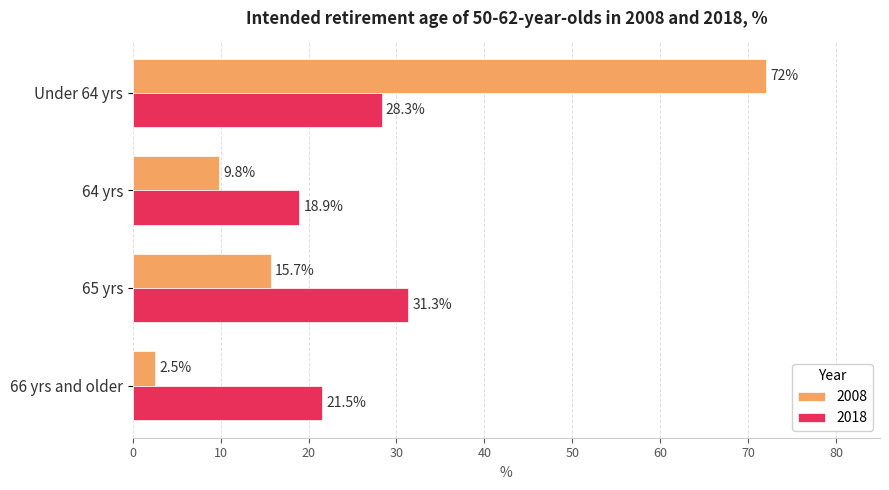

What is the sum of all 2008 values?

100.0